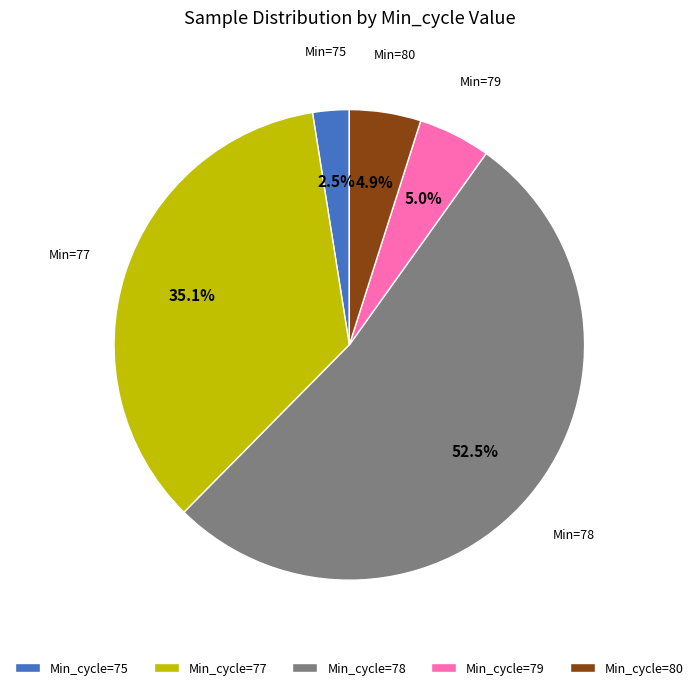

What percentage do Min_cycle=80 and Min_cycle=77 together represent?

40.0%